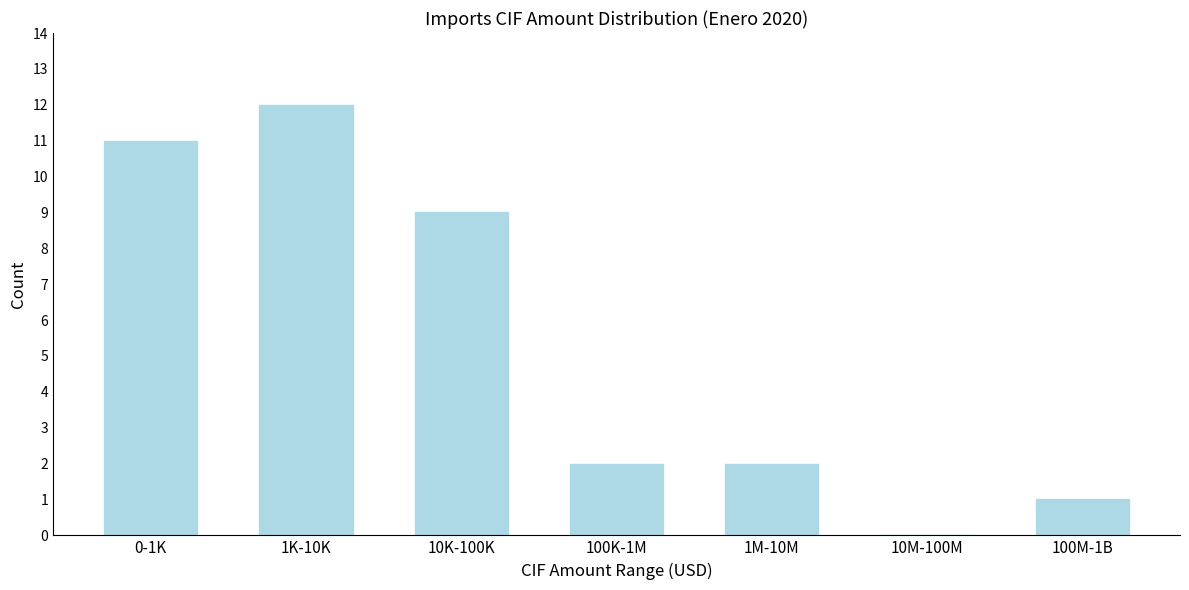

Reading left to right, transcribe all the data shown in this chart.

0-1K=11	1K-10K=12	10K-100K=9	100K-1M=2	1M-10M=2	10M-100M=0	100M-1B=1